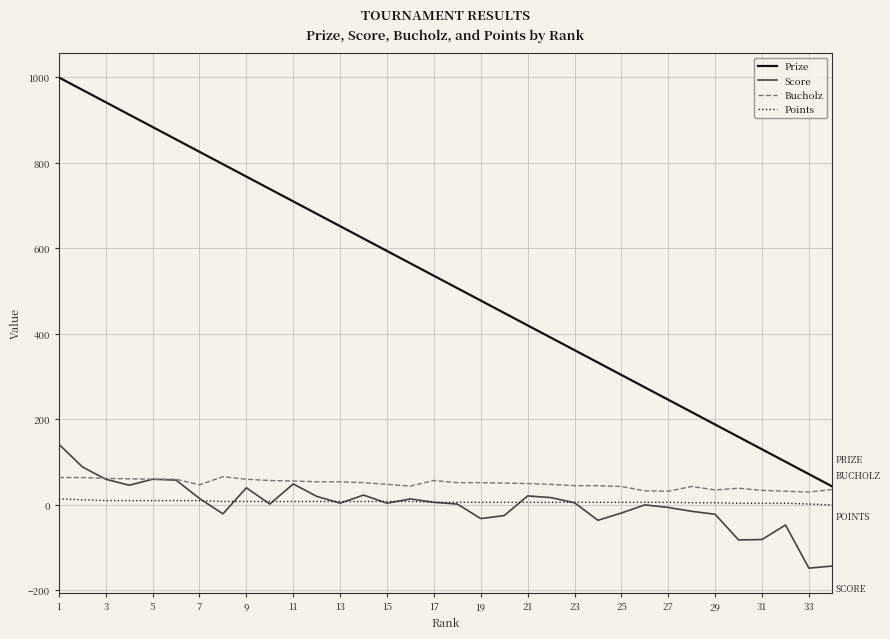

True or false: Prize and Points cross at least once.

False